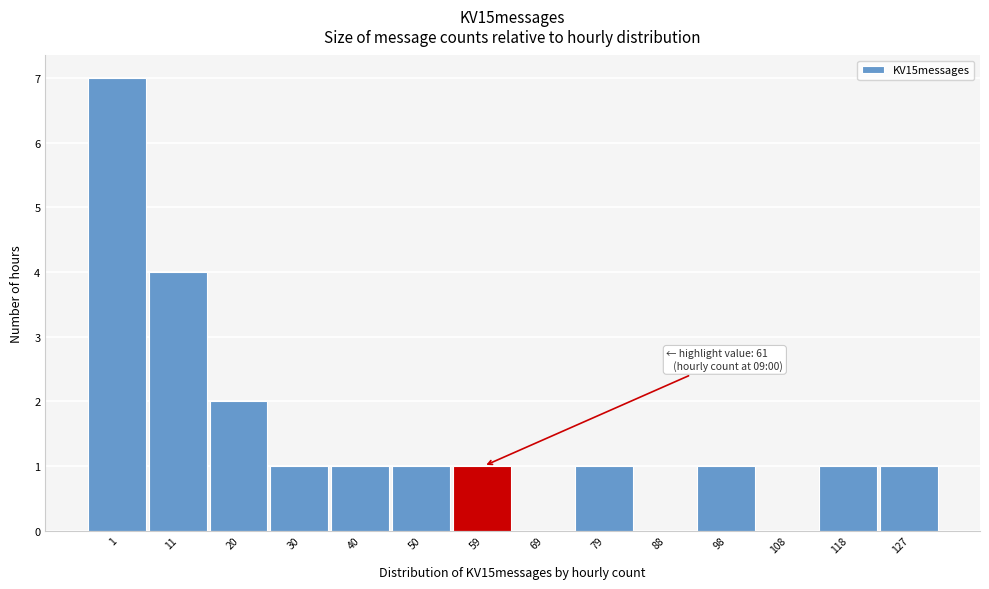

Reading left to right, transcribe all the data shown in this chart.

1=7	11=4	20=2	30=1	40=1	50=1	59=1	69=0	79=1	88=0	98=1	108=0	118=1	127=1